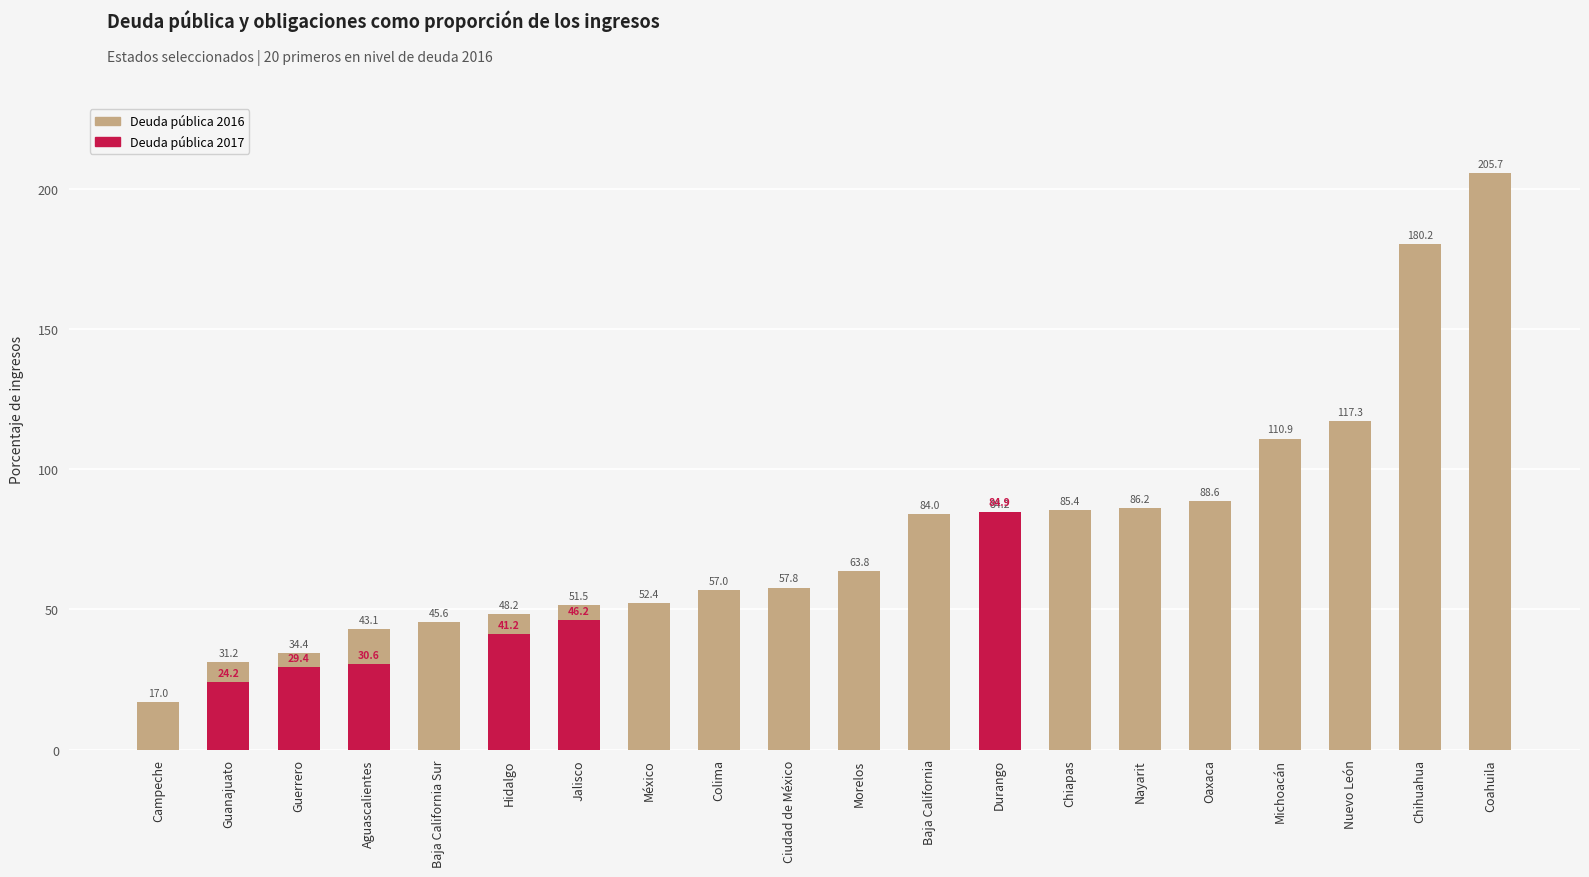

Reading left to right, transcribe all the data shown in this chart.

Deuda pública 2016: Campeche=17.0	Guanajuato=31.2	Guerrero=34.4	Aguascalientes=43.1	Baja California Sur=45.6	Hidalgo=48.2	Jalisco=51.5	México=52.4	Colima=57.0	Ciudad de México=57.8	Morelos=63.8	Baja California=84.0	Durango=84.2	Chiapas=85.4	Nayarit=86.2	Oaxaca=88.6	Michoacán=110.9	Nuevo León=117.3	Chihuahua=180.2	Coahuila=205.7
Deuda pública 2017: Campeche=0.0	Guanajuato=24.2	Guerrero=29.4	Aguascalientes=30.6	Baja California Sur=0.0	Hidalgo=41.2	Jalisco=46.2	México=0.0	Colima=0.0	Ciudad de México=0.0	Morelos=0.0	Baja California=0.0	Durango=84.9	Chiapas=0.0	Nayarit=0.0	Oaxaca=0.0	Michoacán=0.0	Nuevo León=0.0	Chihuahua=0.0	Coahuila=0.0